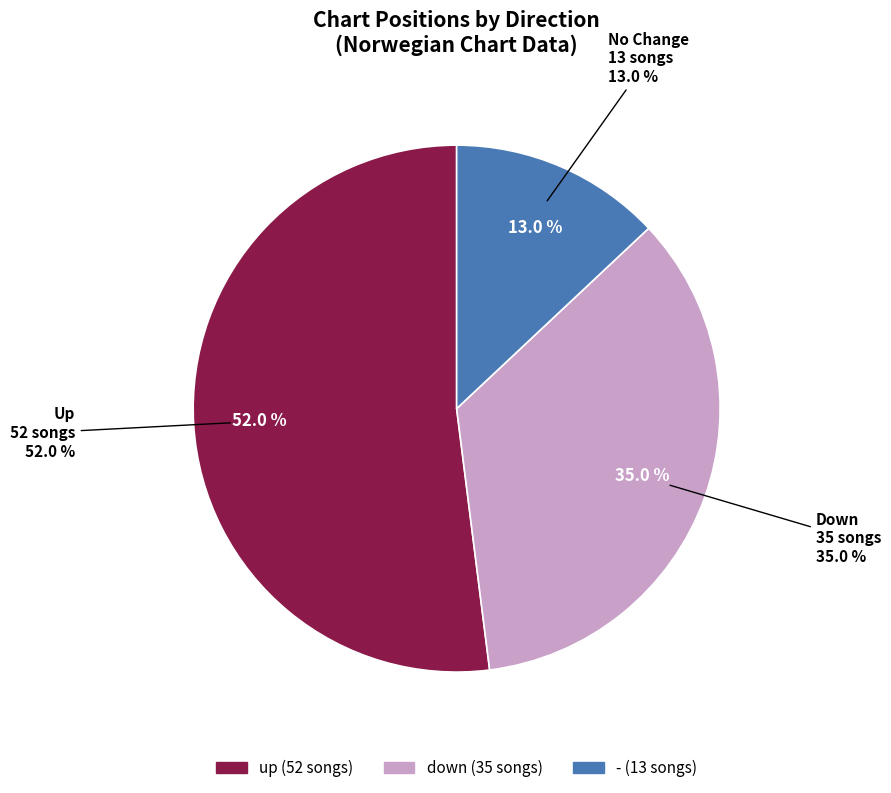

Between up and down, which is larger?

up